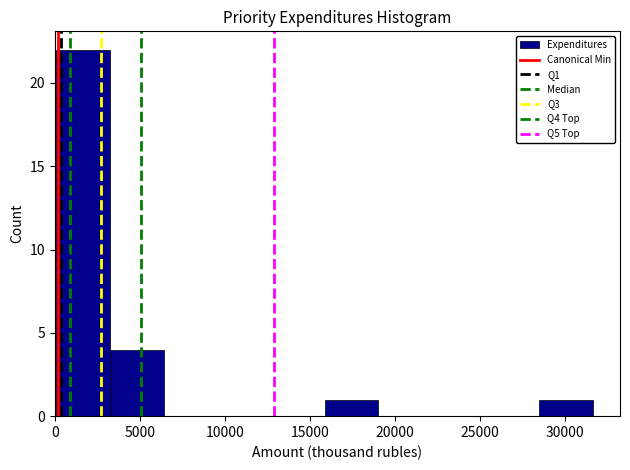

Reading left to right, transcribe this chart: for each bar, give the range it covers on the x-axis and its height. Neither the bar edges nor the heights are printed on the chart, so give them approximately, as read against the axes.

0 to 3000: 22
3000 to 6500: 4
6500 to 9500: 0
9500 to 12500: 0
12500 to 16000: 0
16000 to 19000: 1
19000 to 22000: 0
22000 to 25500: 0
25500 to 28500: 0
28500 to 31500: 1